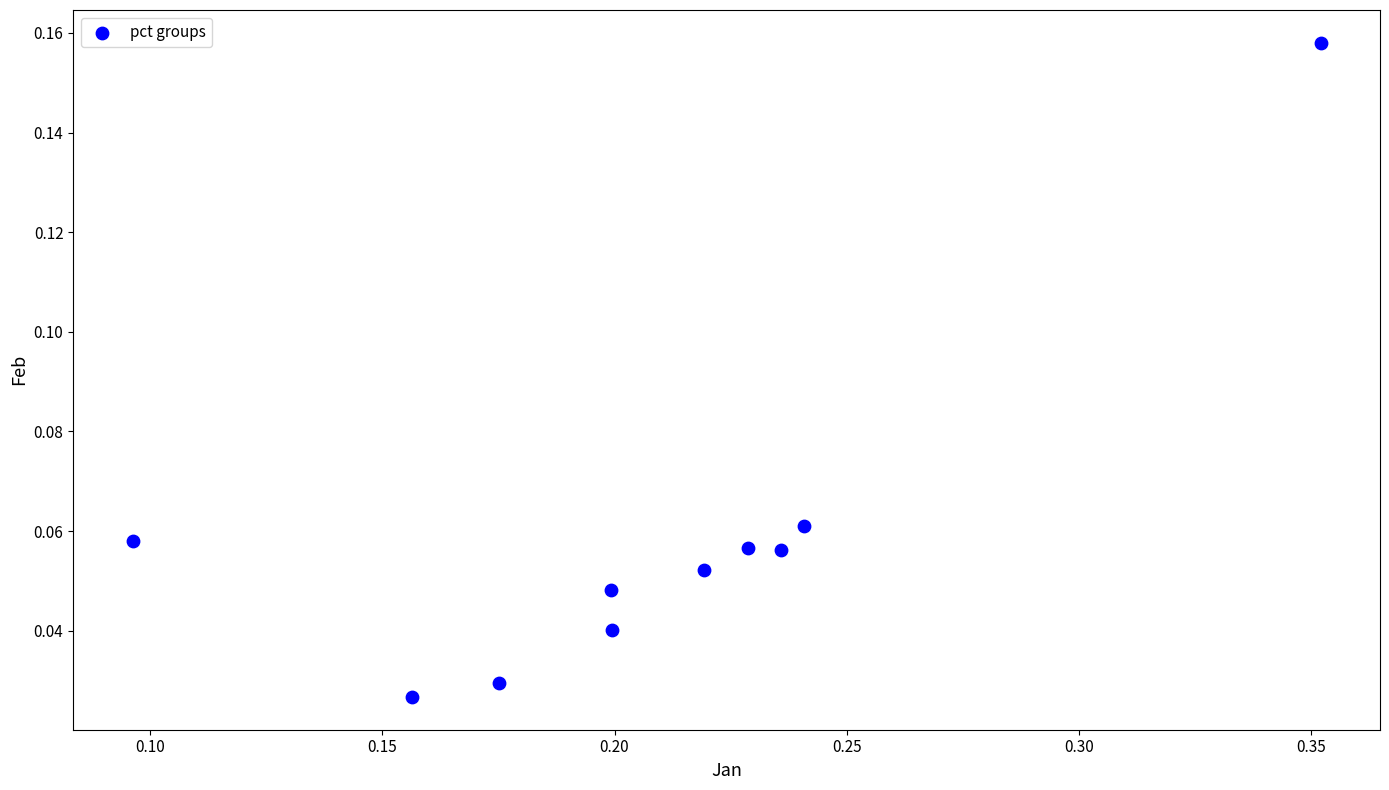

What is the range of X values (max minus min)?

0.3